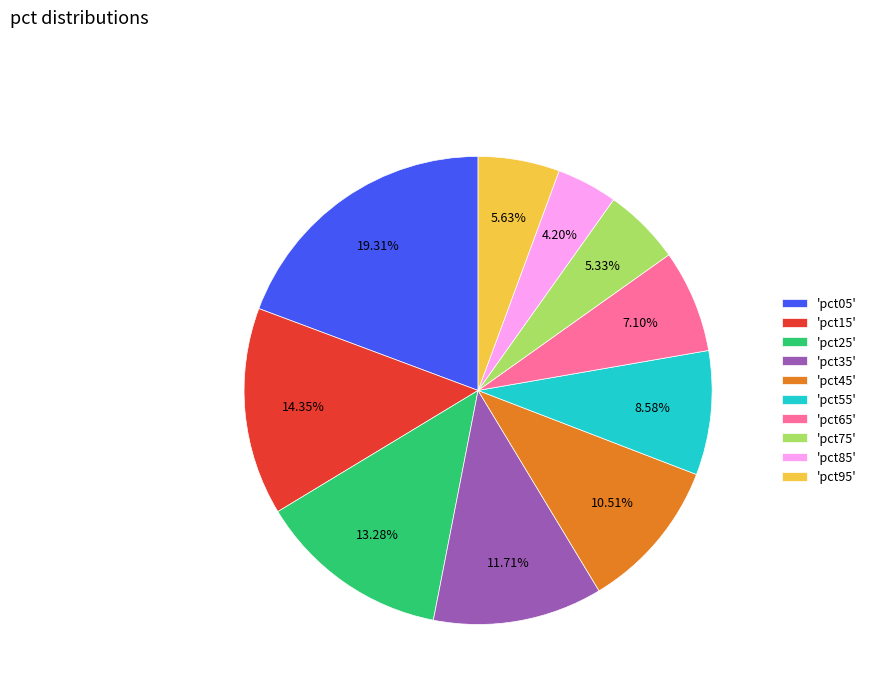

Approximately how many times larger is the value at 'pct75' compared to 'pct15'?

0.4